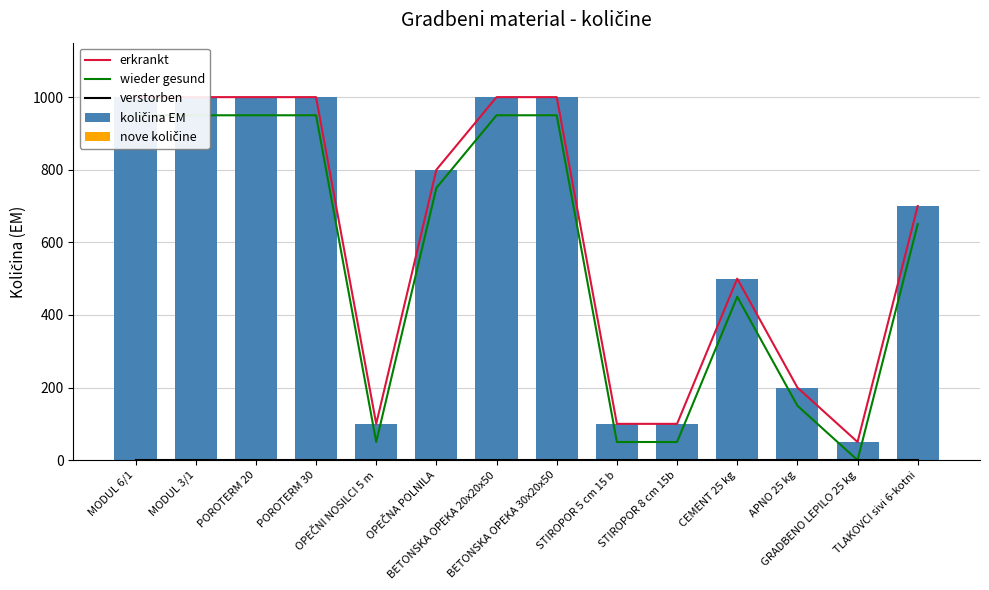

Which series has the largest total across all categories?

erkrankt